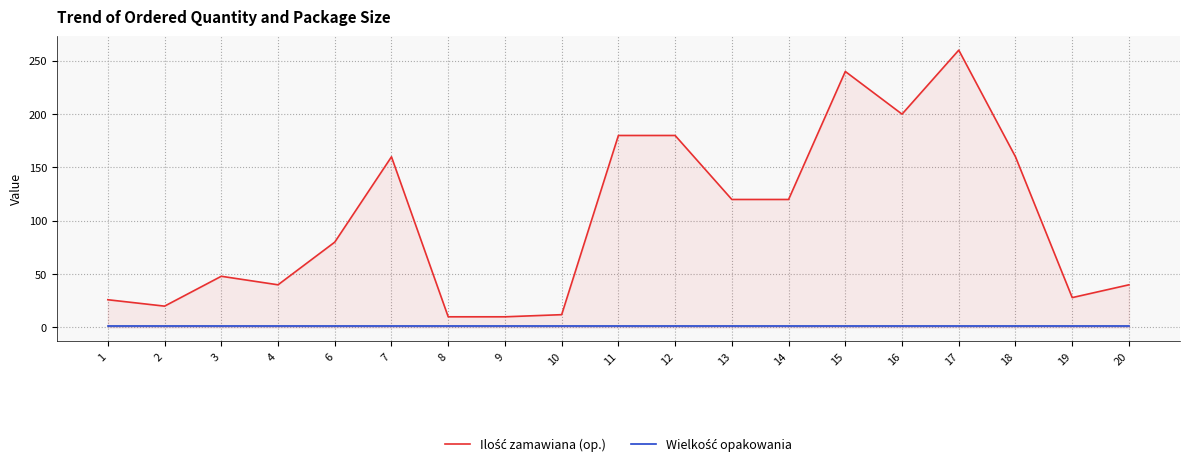

What is the average value of the Ilość zamawiana (op.) series?

102